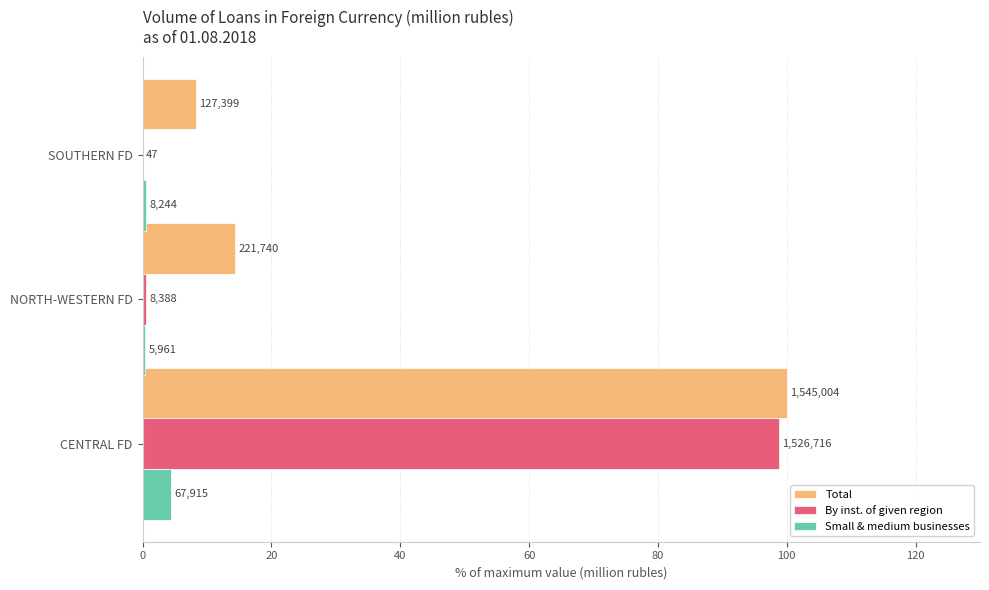

What are all the series names shown in the legend?

Total, By inst. of given region, Small & medium businesses